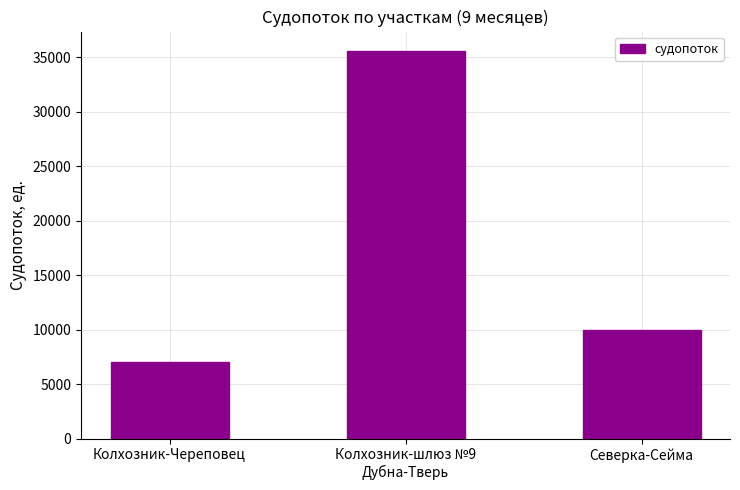

Is it true that the value at Северка-Сейма is 10005?

True